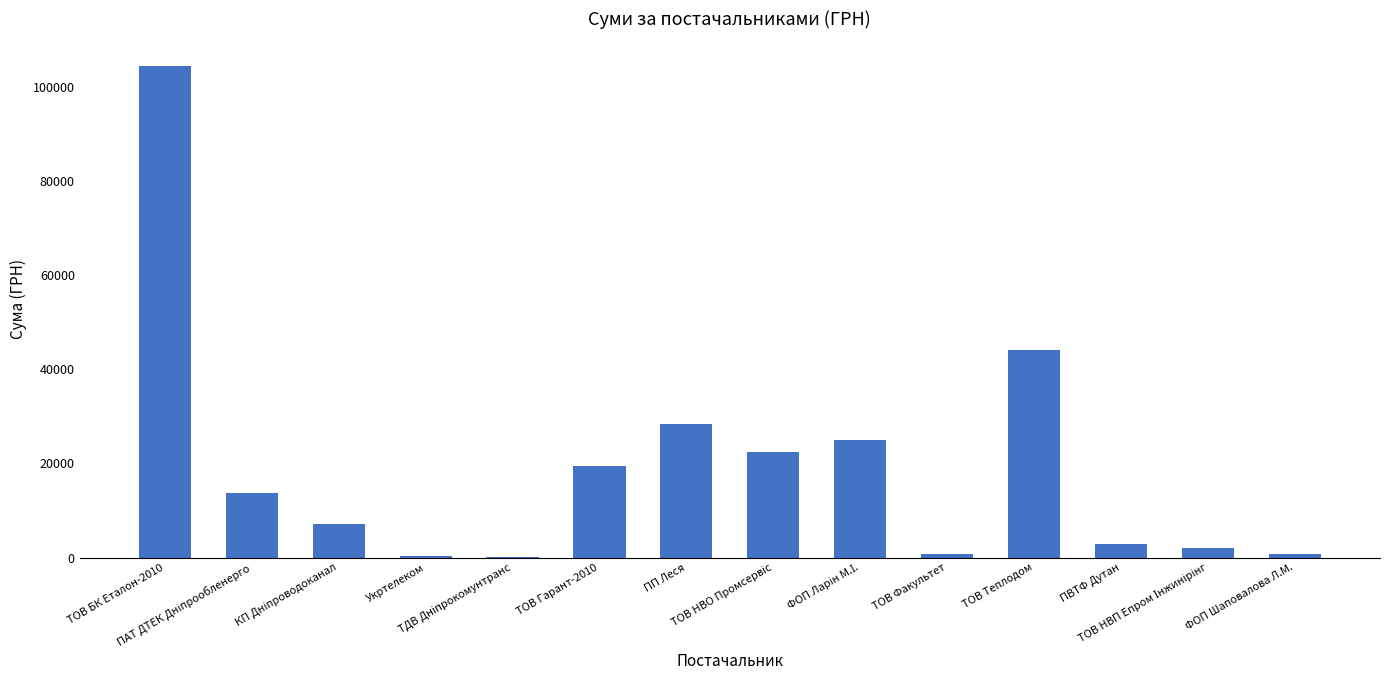

What is the greatest value displayed?

104400.0